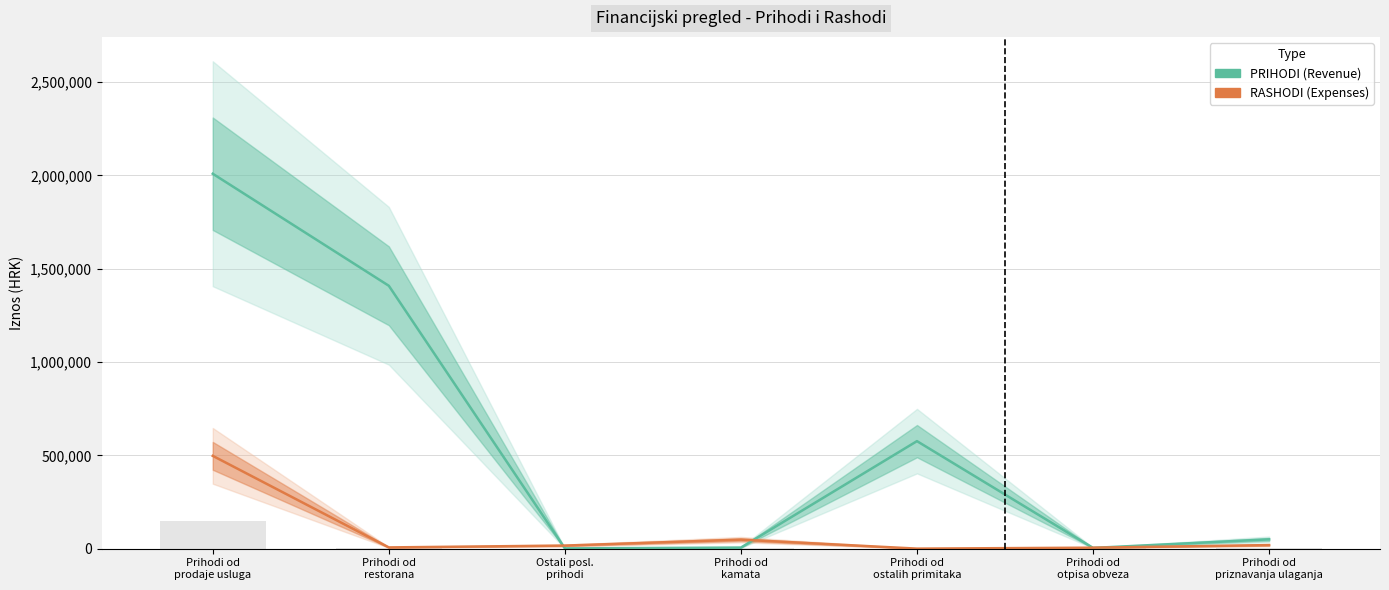

The PRIHODI (Revenue) series shows 2068335.6 at Prihodi od
restorana. True or false?

False